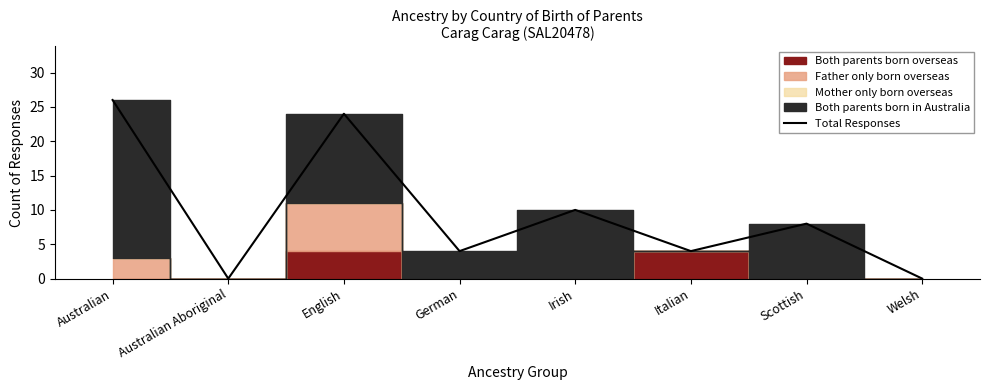

At which label does the data first exceed 8?

Australian